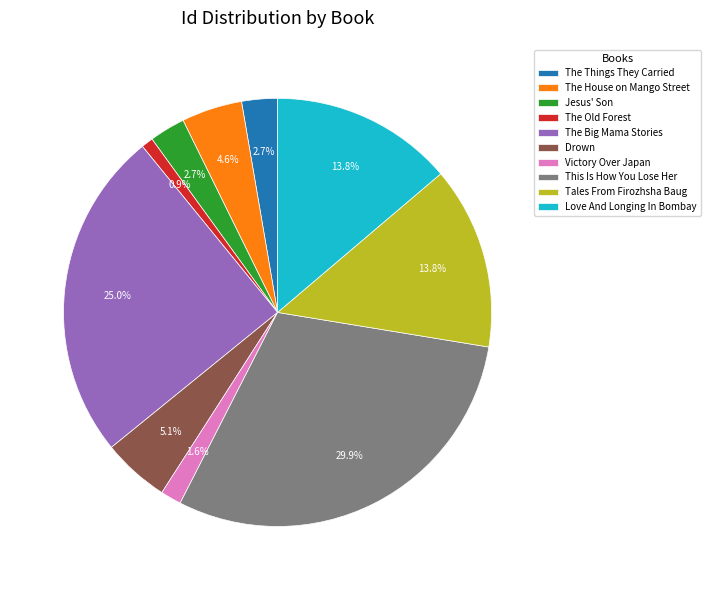

What is the ratio of the value at Drown to the value at The House on Mango Street?

1.1